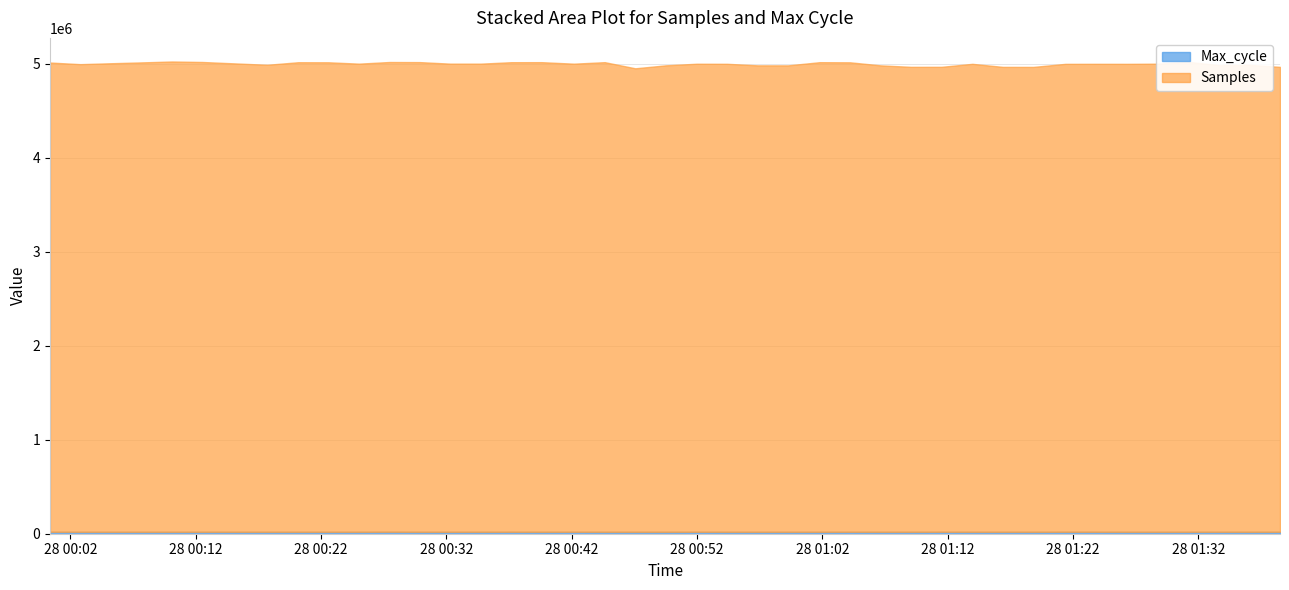

Does the chart have visible grid lines?

Yes